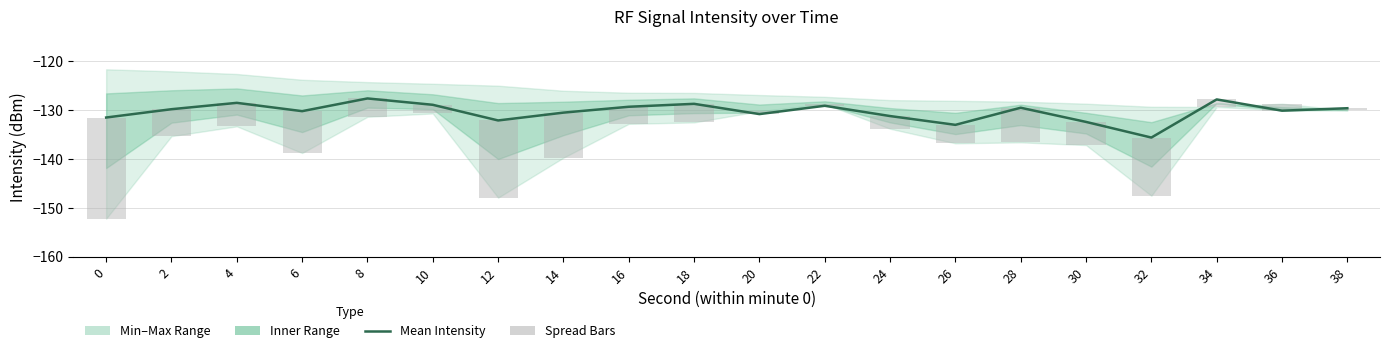

Count the number of categories in the chart.

20